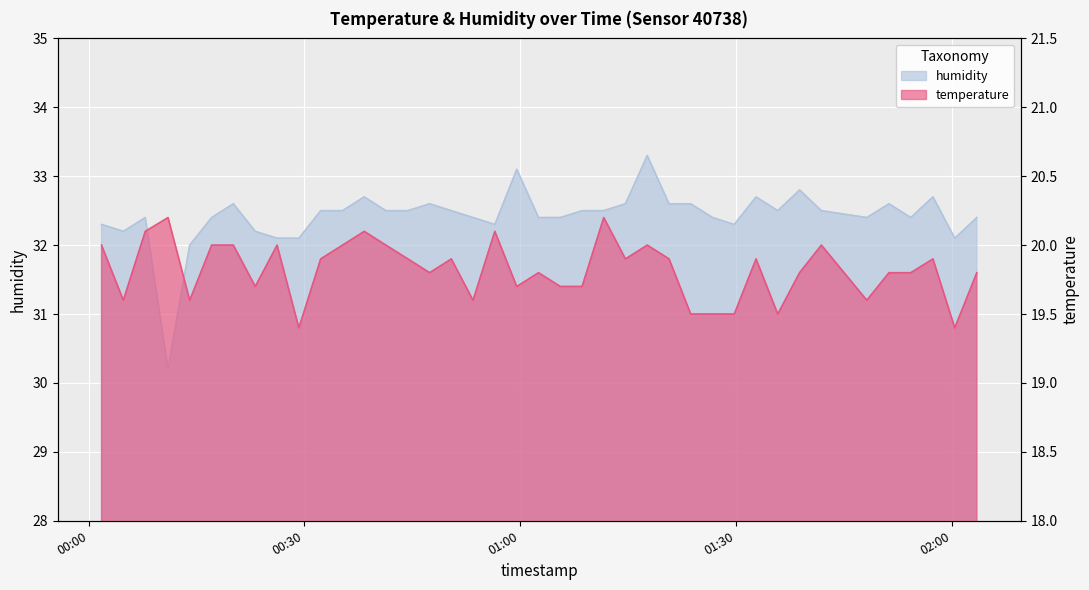

What is the label of the 14th point from the right?

2023-03-01T01:20:43